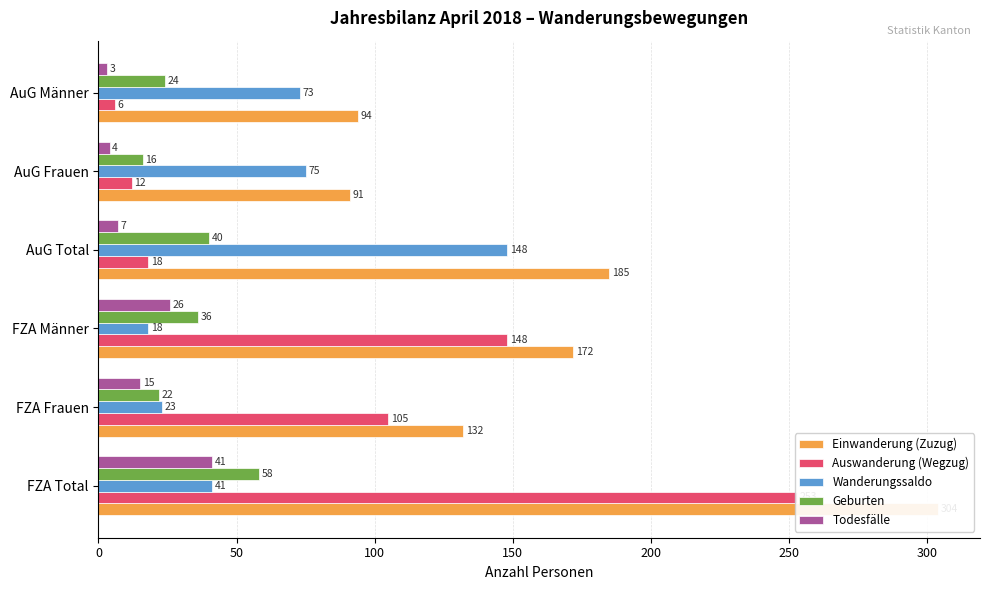

What is the spread (max minus min) of values at AuG Männer?

91